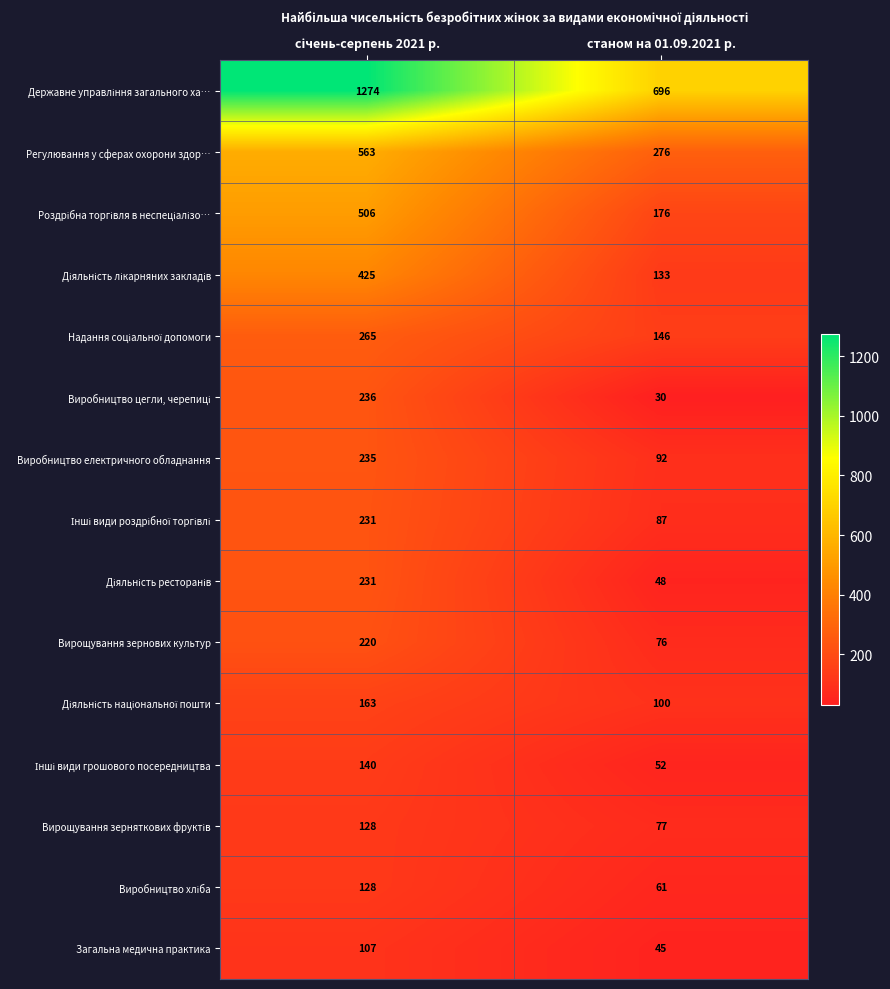

What is the difference between the maximum and minimum values in the Виробництво електричного обладнання series?

143